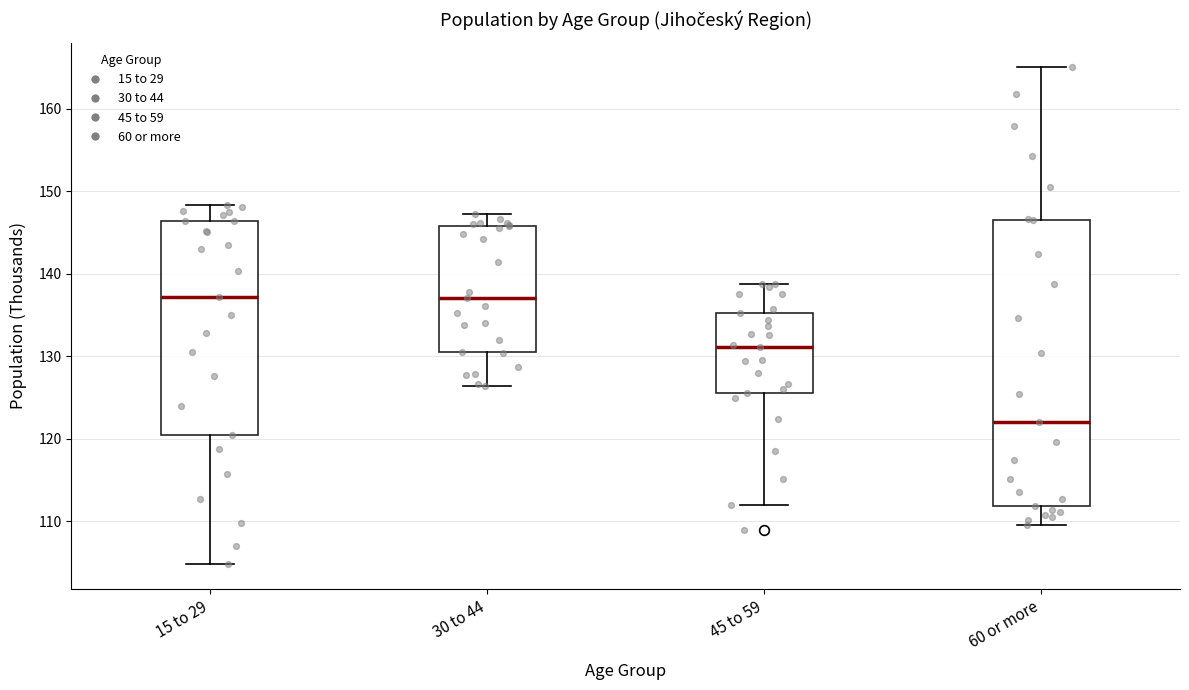

Reading left to right, transcribe this box plot: for each box, give where its median line is, the range the box spans, and where its two whiskers end, as read against the y-axis. The values are not printed on the chart, so give them approximately, as read against the axis.

15 to 29: median 137, box 120 to 146, whiskers 105 to 148
30 to 44: median 137, box 131 to 146, whiskers 126 to 147
45 to 59: median 131, box 126 to 135, whiskers 112 to 139
60 or more: median 122, box 112 to 147, whiskers 110 to 165